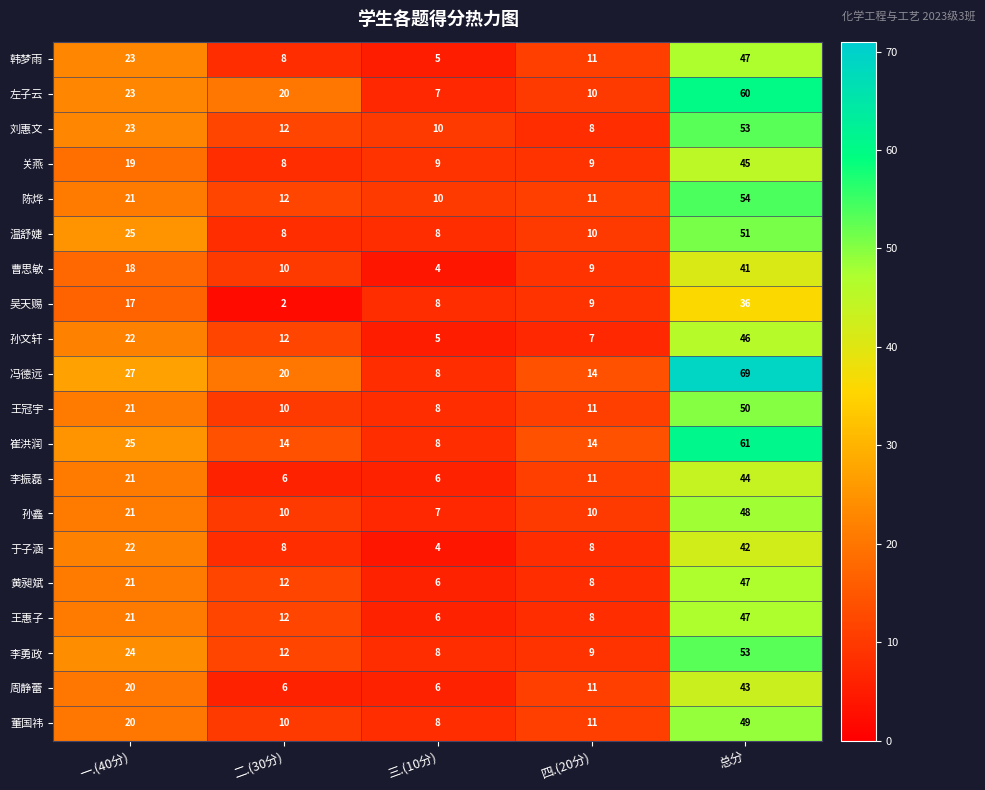

The value of 孙鑫 at 总分 is 48. True or false?

True